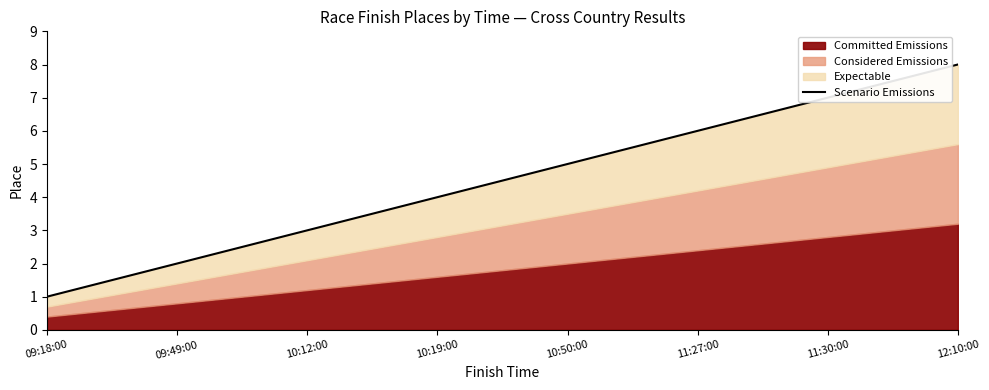

Where does the data first go above 5?

11:27:00